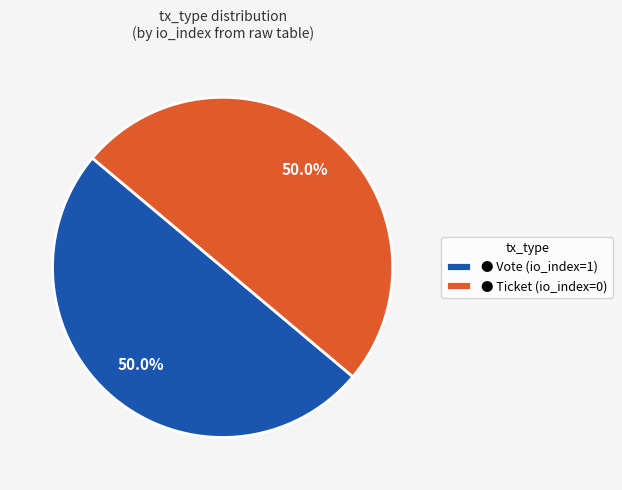

Approximately how many times larger is the value at ● Ticket (io_index=0) compared to ● Vote (io_index=1)?

1.0